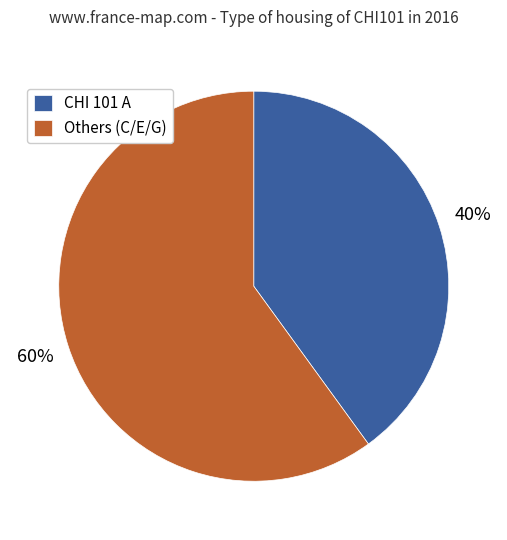

Which category has the smallest portion of the pie?

CHI 101 A